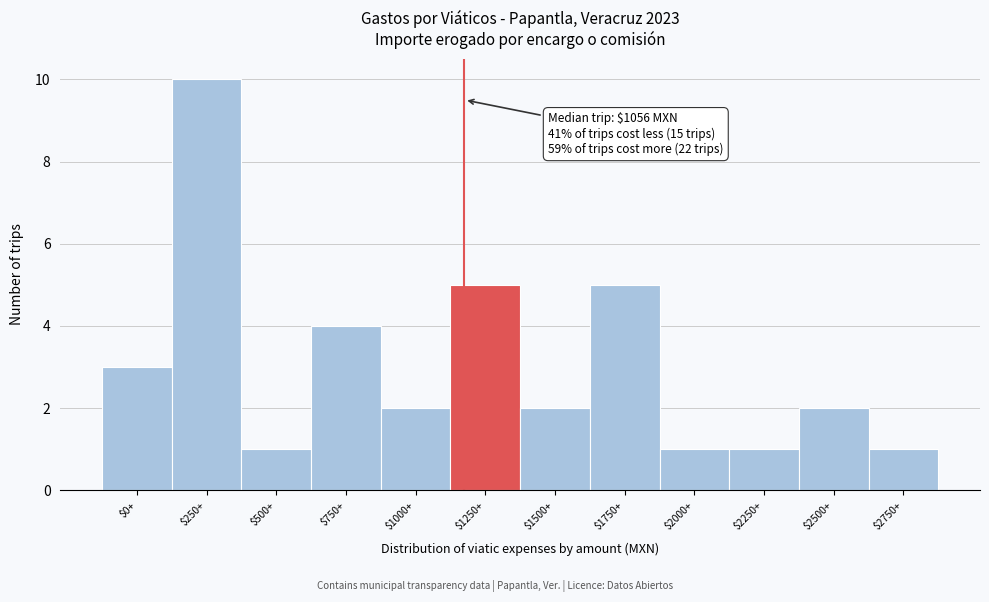

Reading left to right, what are all the values shown in this chart?

3	10	1	4	2	5	2	5	1	1	2	1